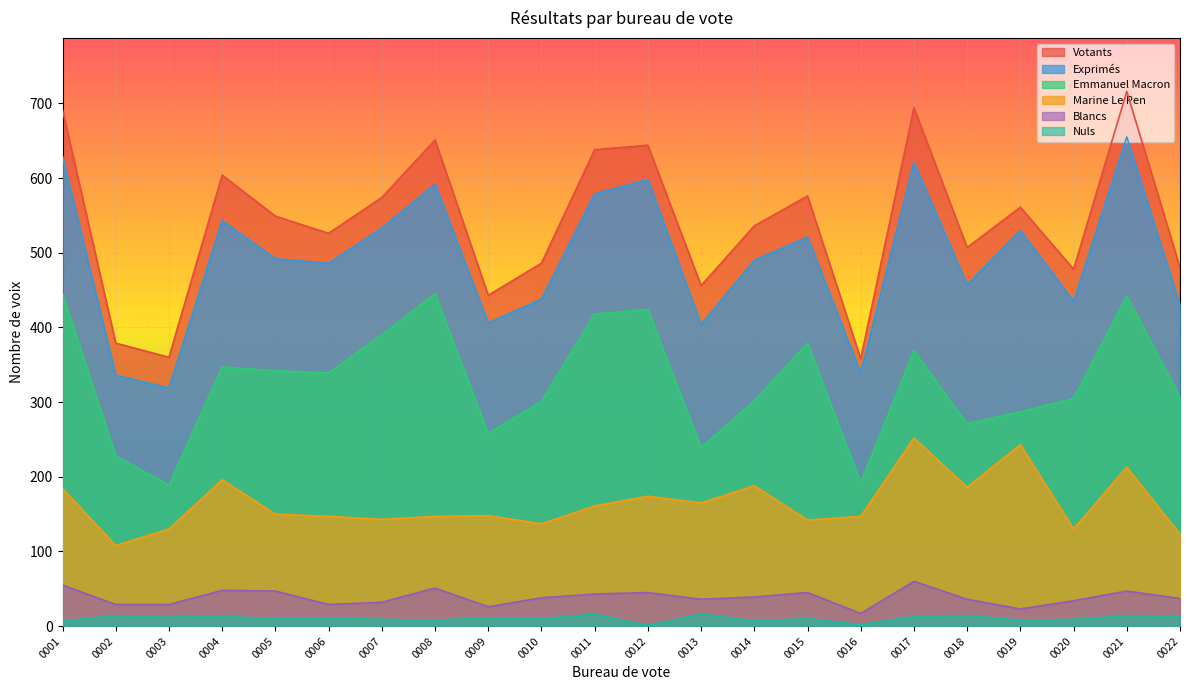

At which category is the sum across all series the highest?

0021